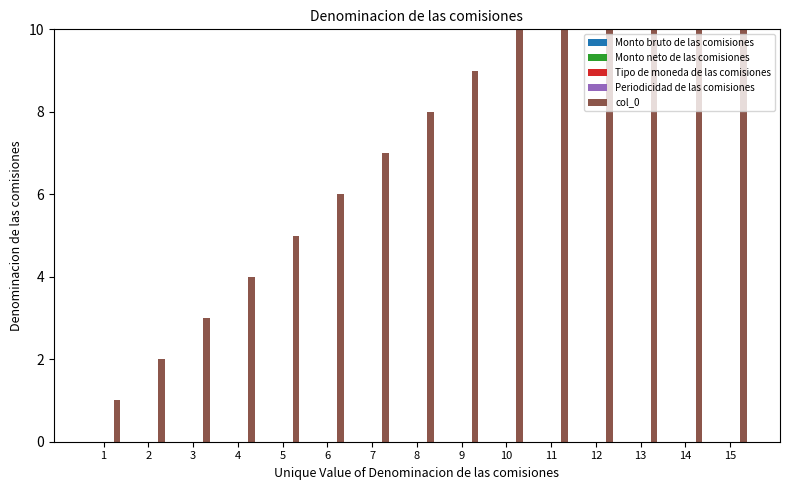

What are all the series names shown in the legend?

Monto bruto de las comisiones, Monto neto de las comisiones, Tipo de moneda de las comisiones, Periodicidad de las comisiones, col_0